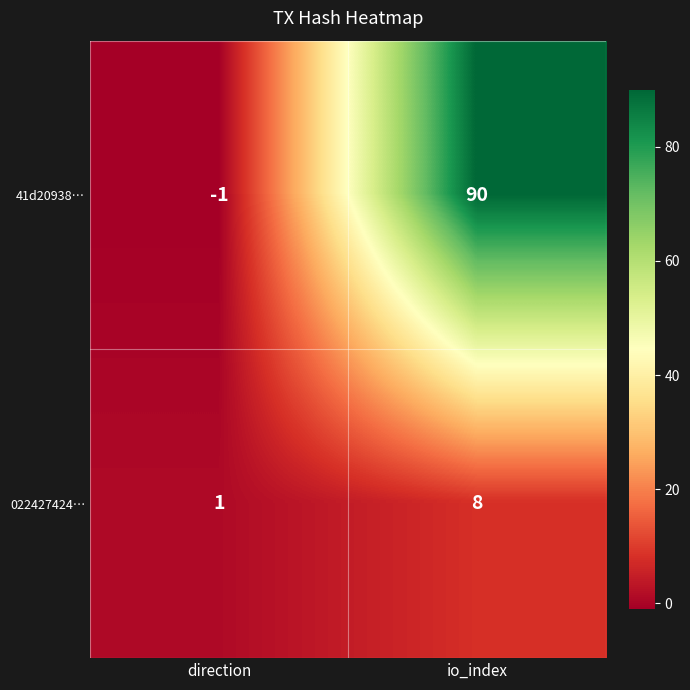

Reading left to right, extract all data points from this chart.

41d20938…: direction=-1	io_index=90
022427424…: direction=1	io_index=8